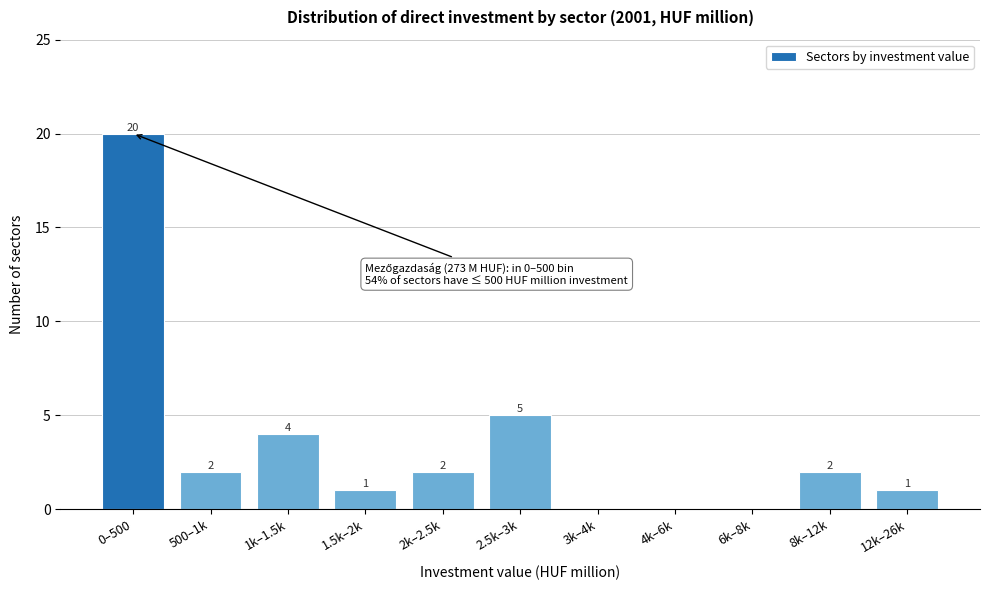

Reading left to right, list all the values displayed in this chart.

0–500=20	500–1k=2	1k–1.5k=4	1.5k–2k=1	2k–2.5k=2	2.5k–3k=5	3k–4k=0	4k–6k=0	6k–8k=0	8k–12k=2	12k–26k=1